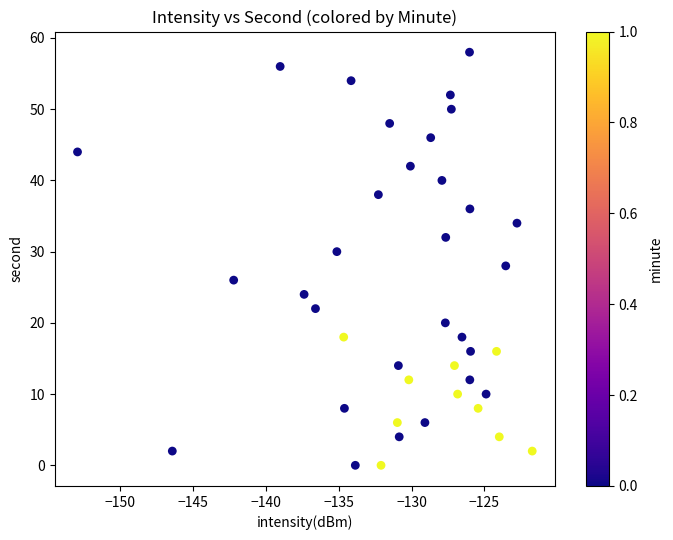

What is the range of Y values (max minus min)?

58